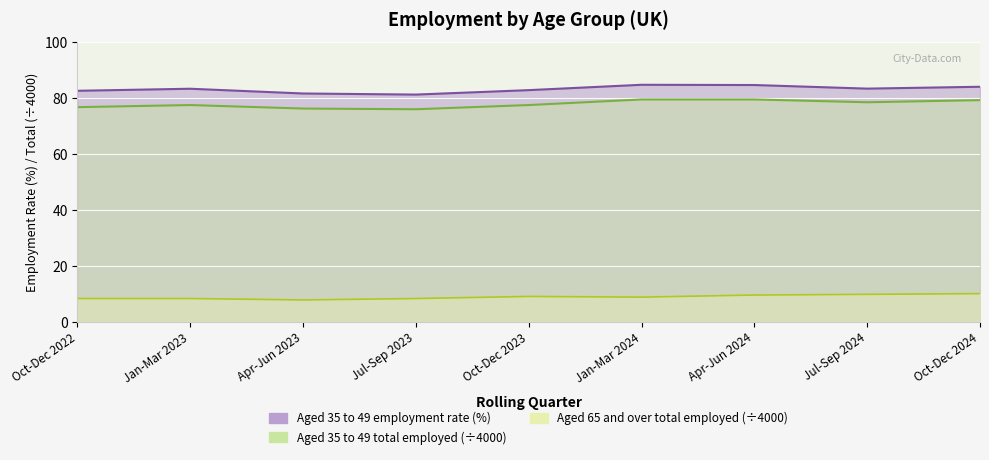

Count the Aged 65 and over total employed values in the range 8 to 9.

5